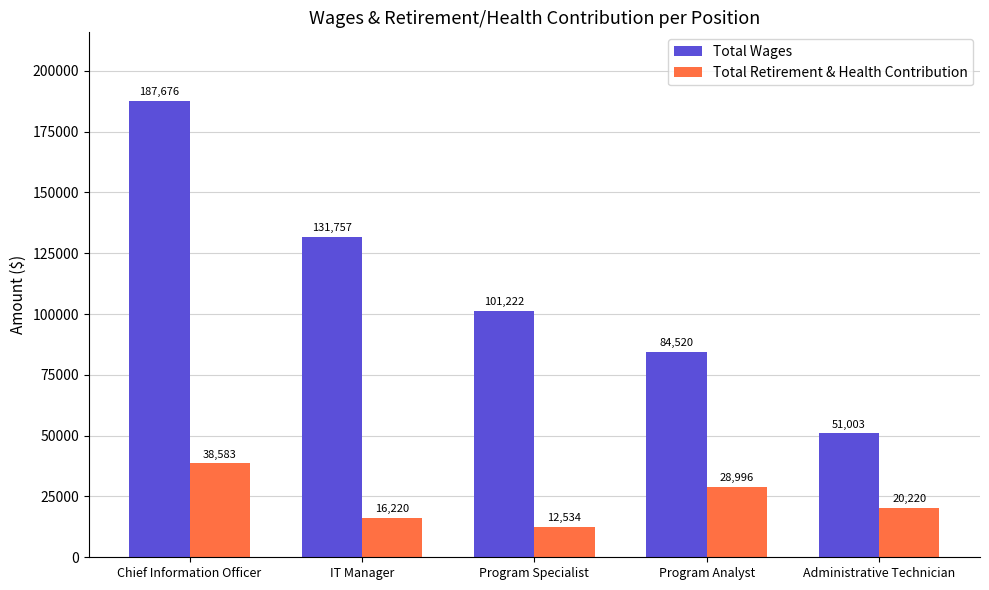

What is the difference between the second highest and second lowest values in the Total Wages series?

47237